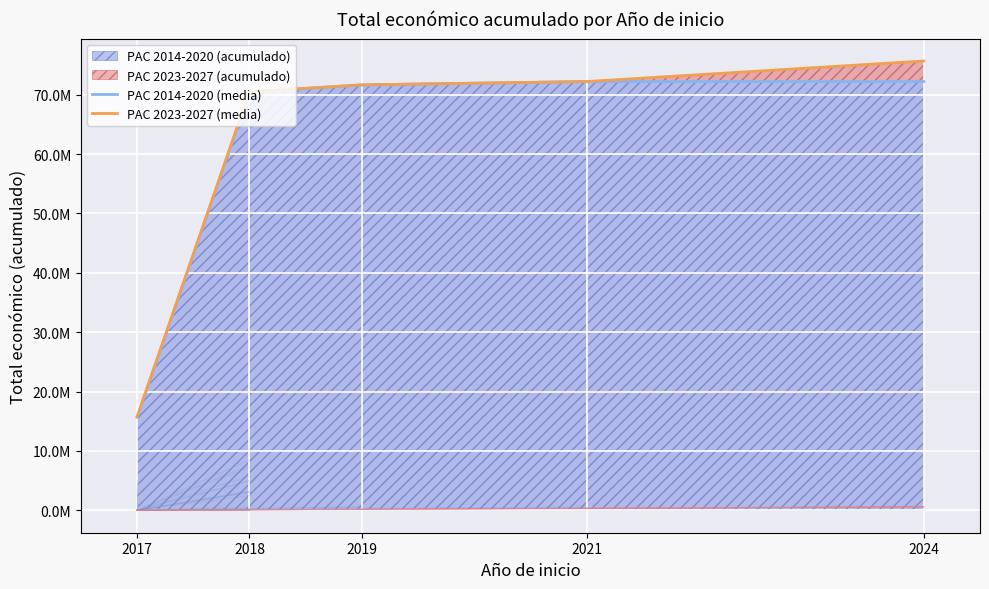

True or false: PAC 2014-2020 (media) and PAC 2023-2027 (media) intersect in this chart.

False